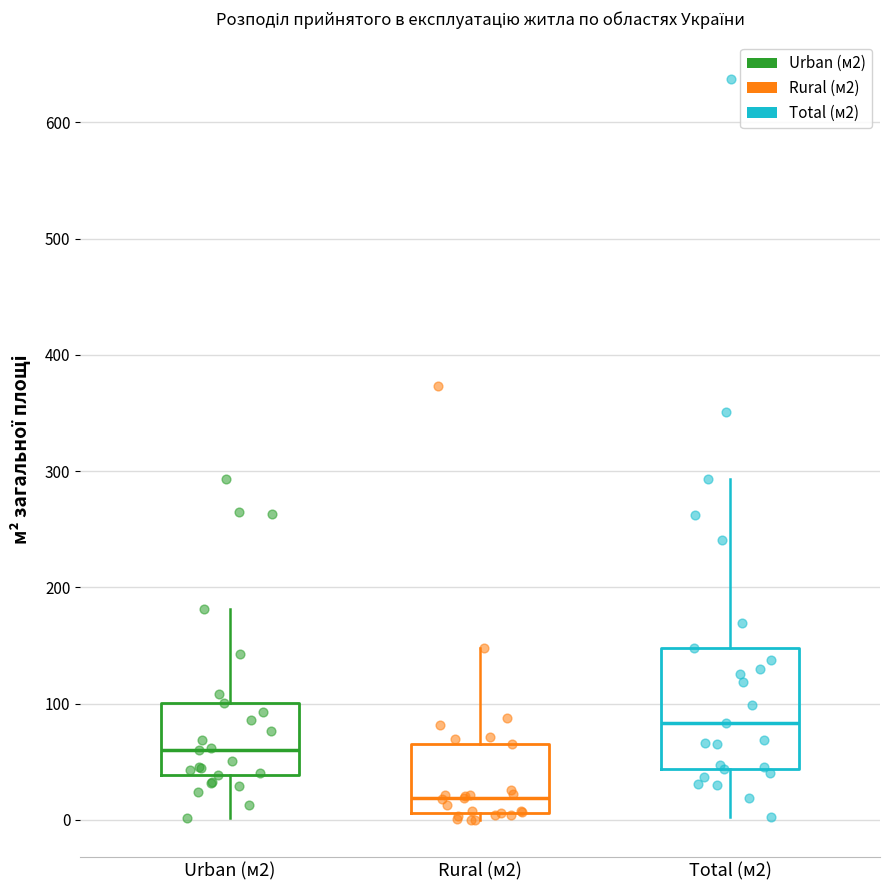

Which box is the tallest, from its lower edge to its upper edge?

Total (м2)